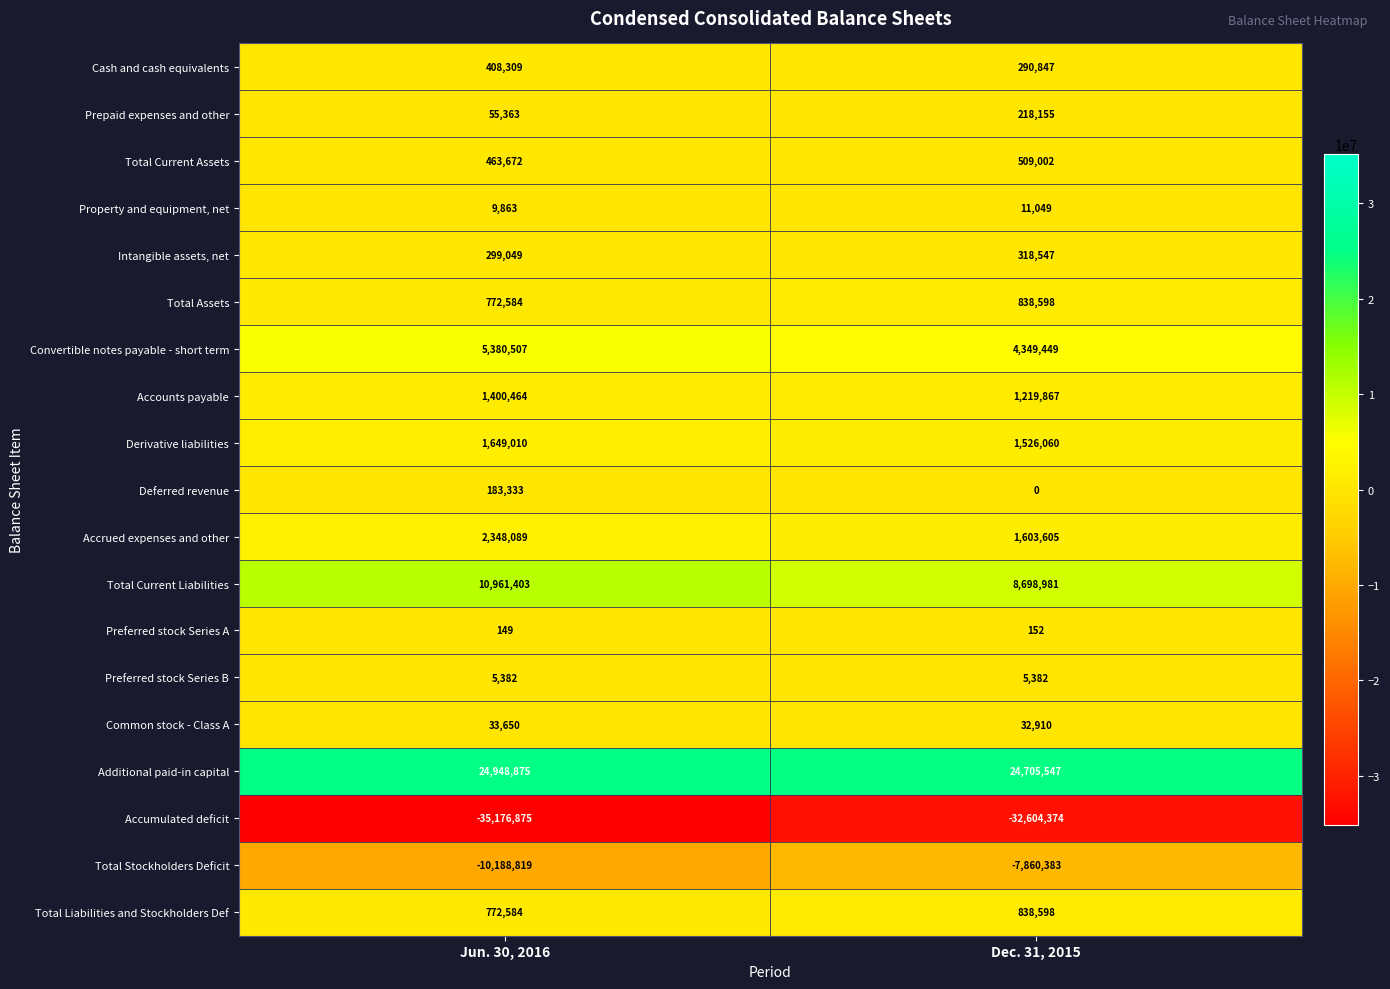

What is the average value of the Prepaid expenses and other series?

136759